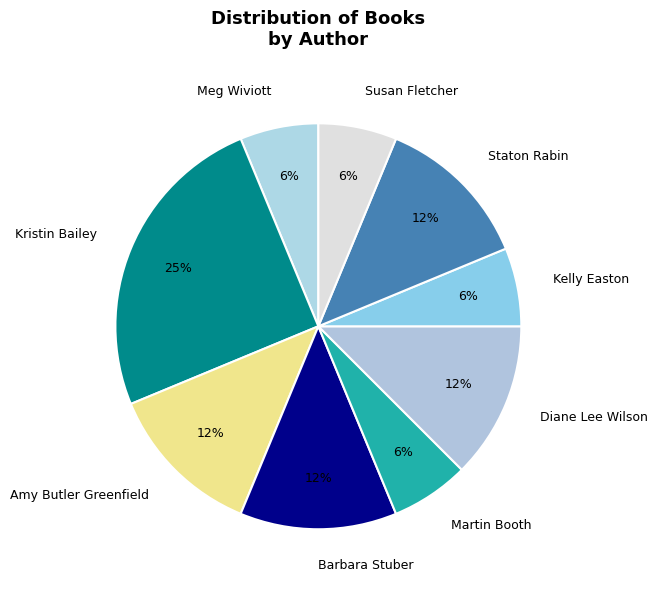

Which slice is the largest?

Kristin Bailey